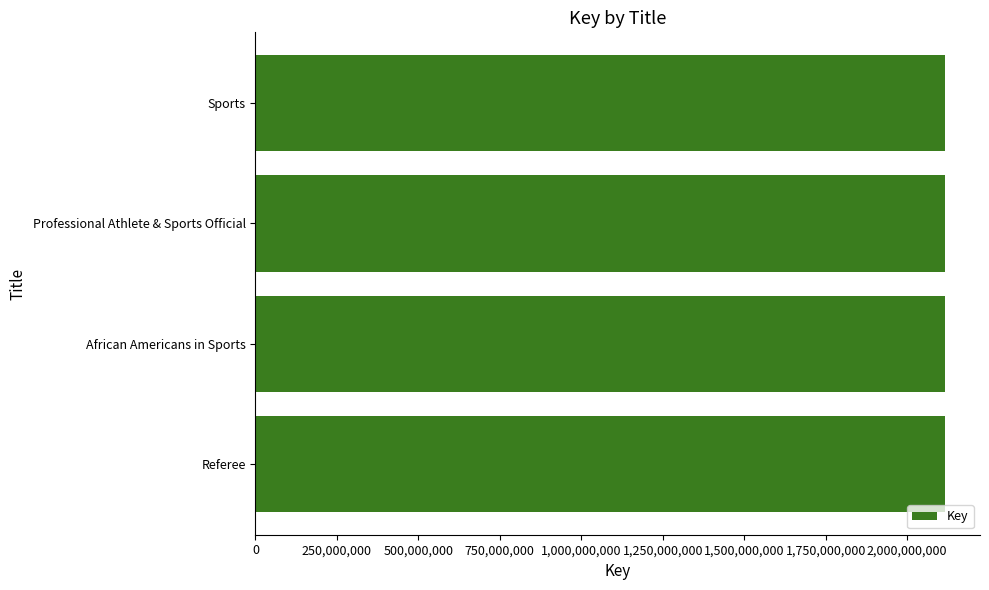

Approximately how many times larger is the value at African Americans in Sports compared to Sports?

1.0